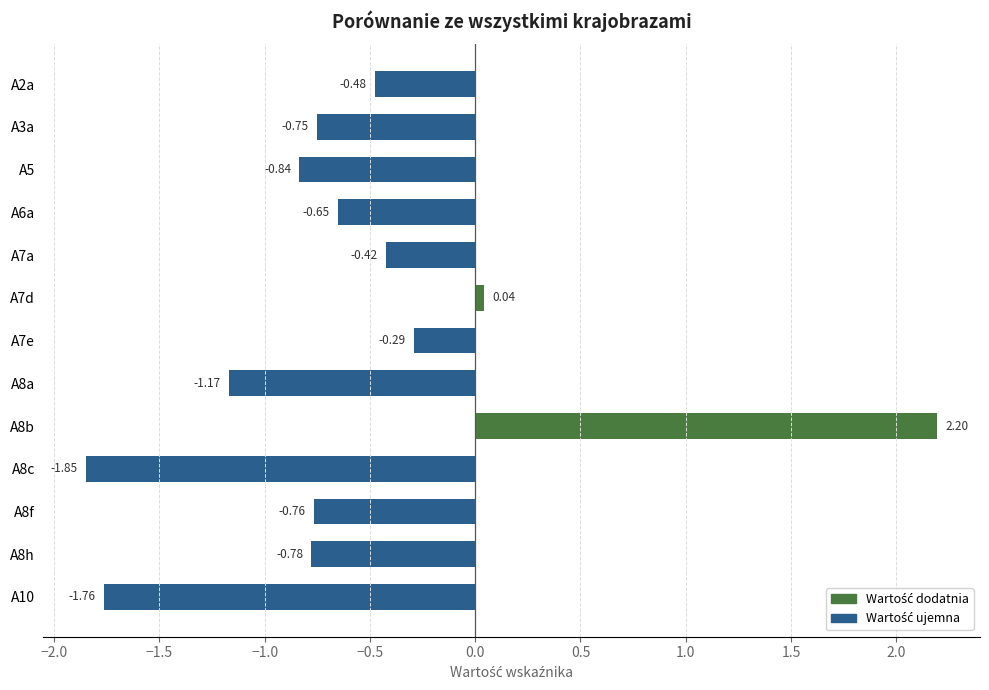

What is the difference between the second highest and second lowest values?

1.8